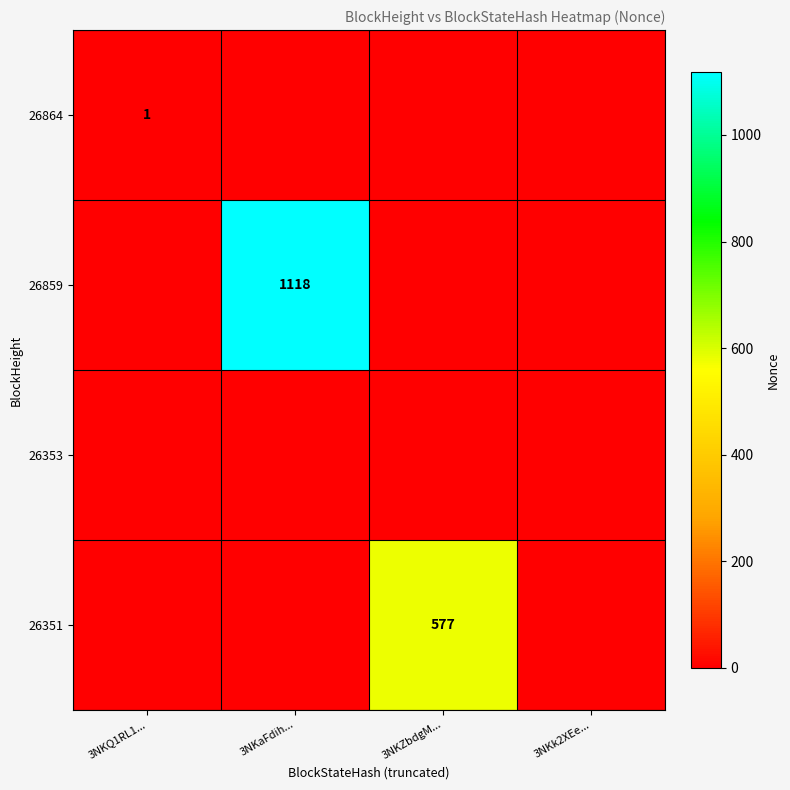

The value of 26859 at 3NKaFdih... is 1118. True or false?

True